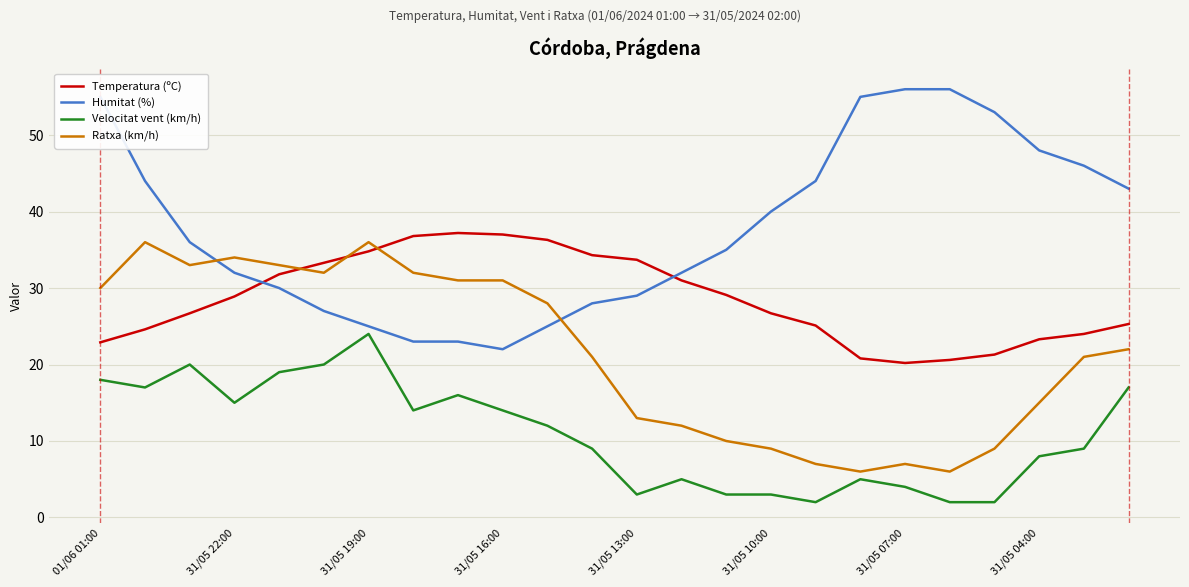

How many categories are shown in the chart?

24